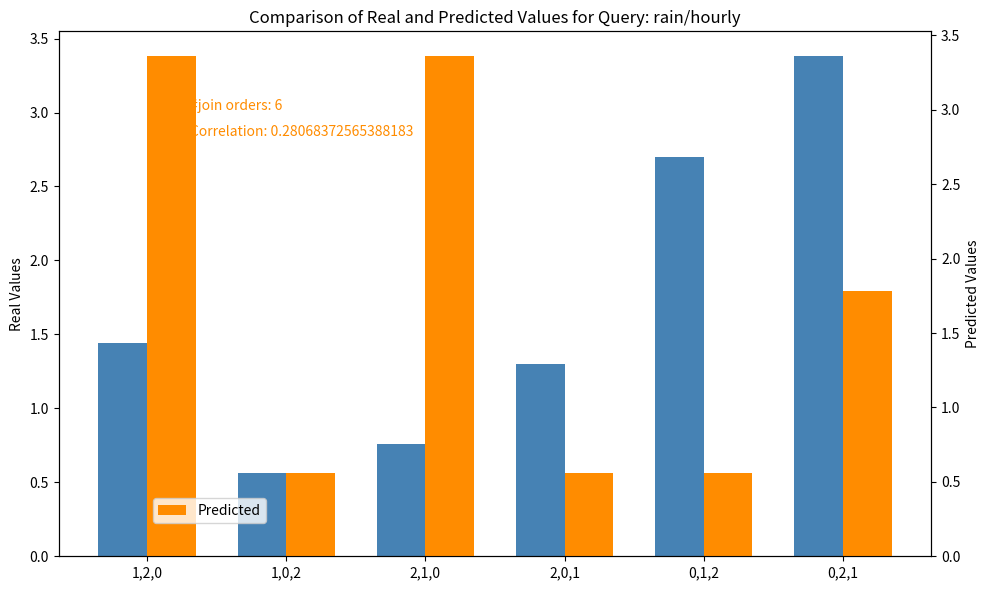

What is the approximate value of Real Values at 1,0,2?

0.6